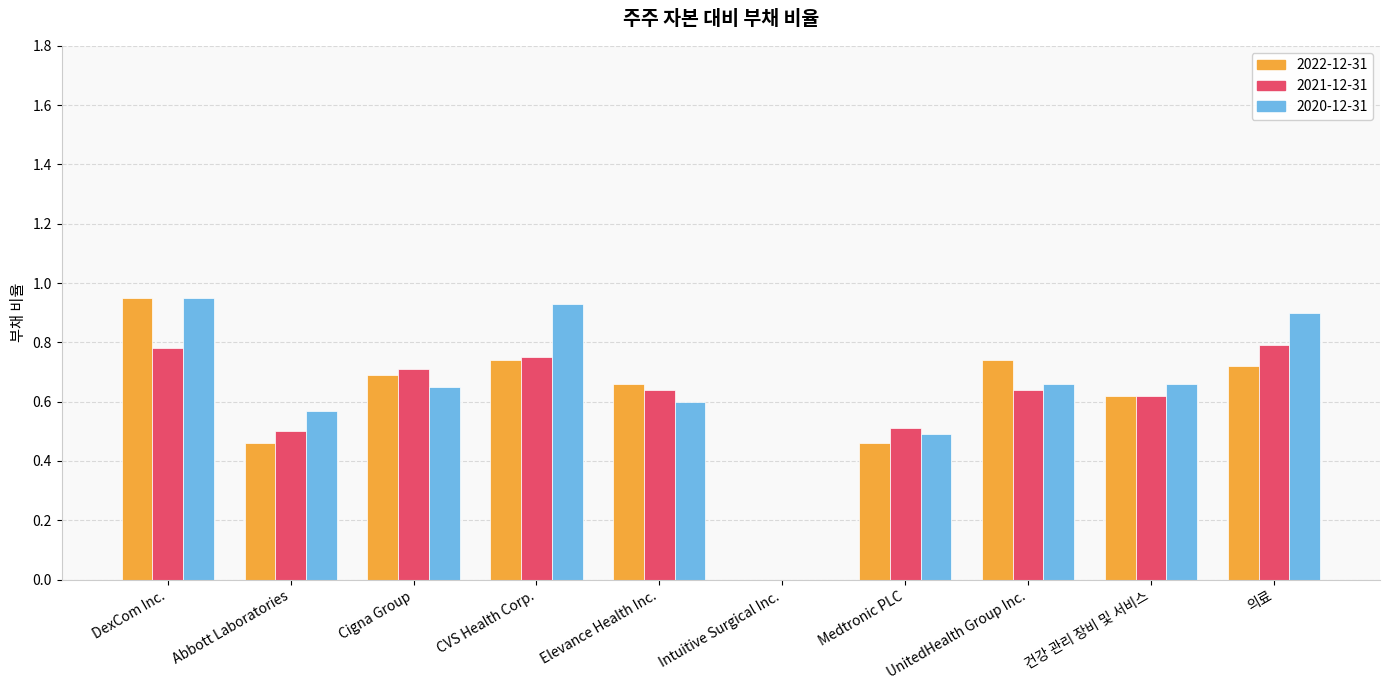

At which category is the sum across all series the highest?

DexCom Inc.